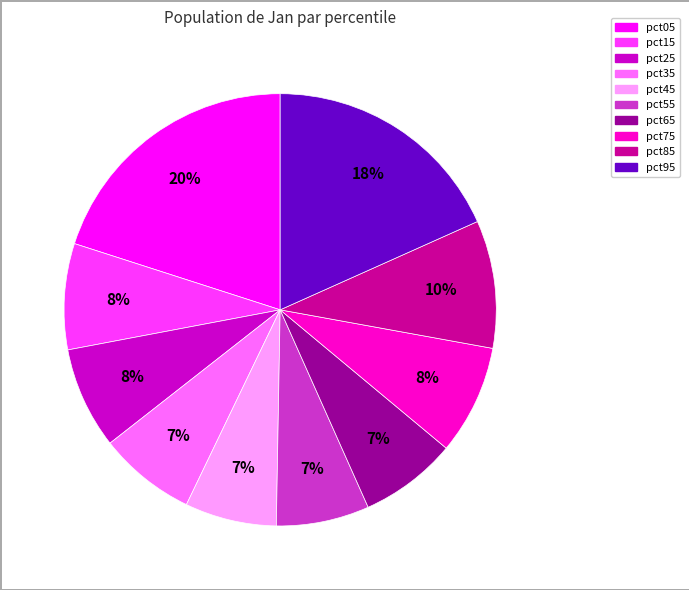

To the nearest percent, what is the combined percentage of pct05 and pct35?

27%